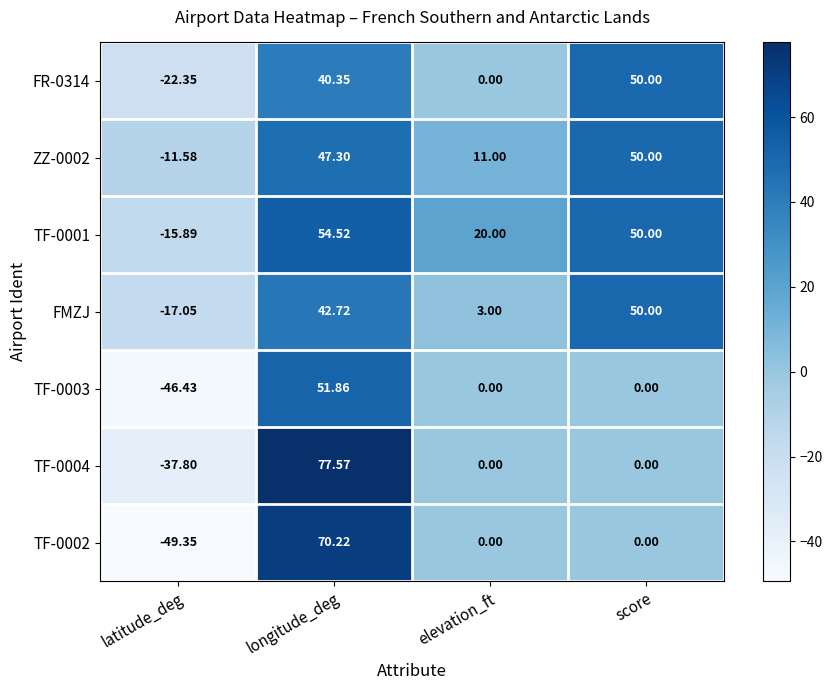

How many data points does each series have?

4